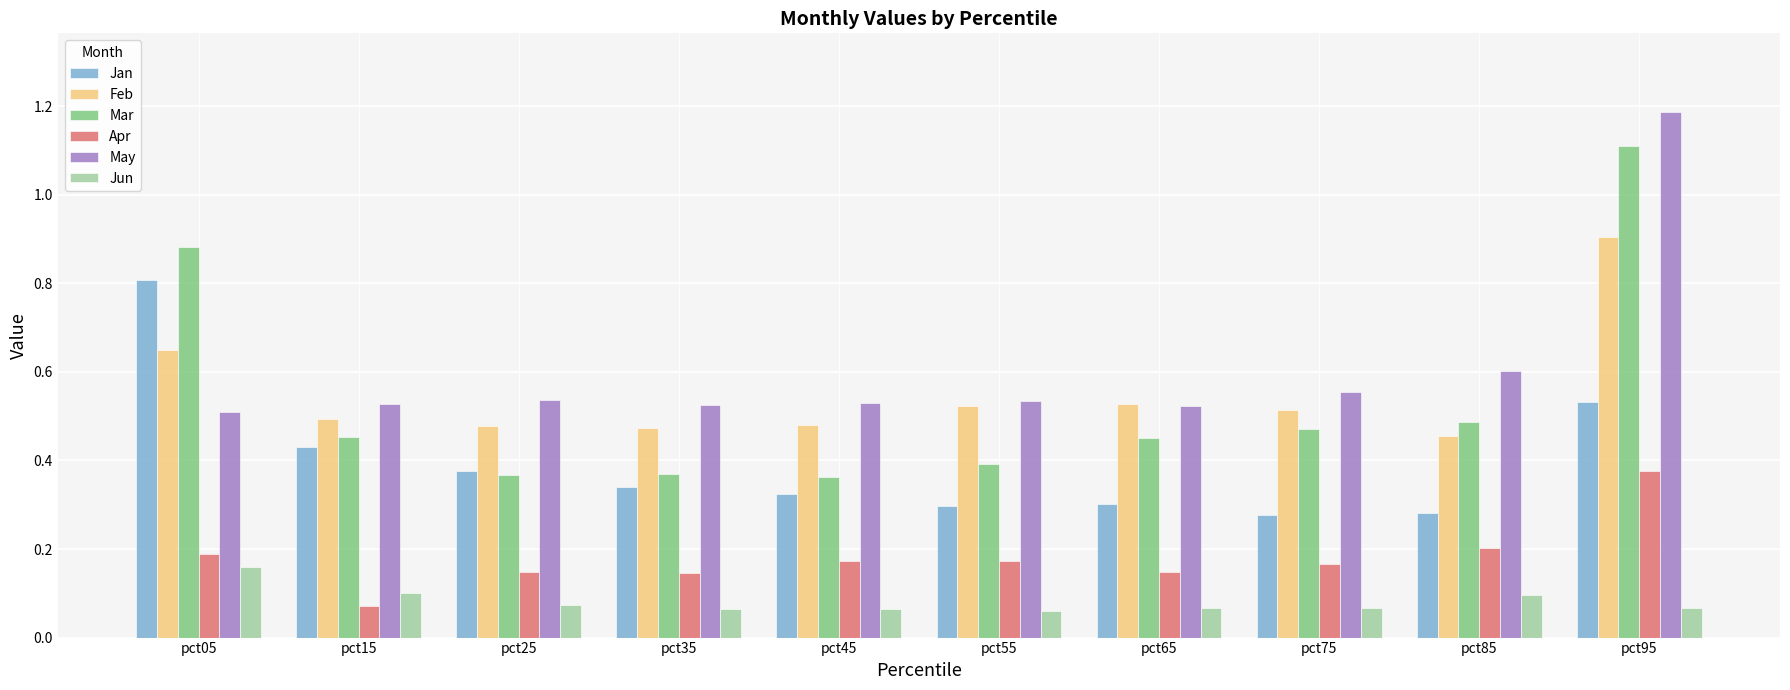

What are all the series names shown in the legend?

Jan, Feb, Mar, Apr, May, Jun